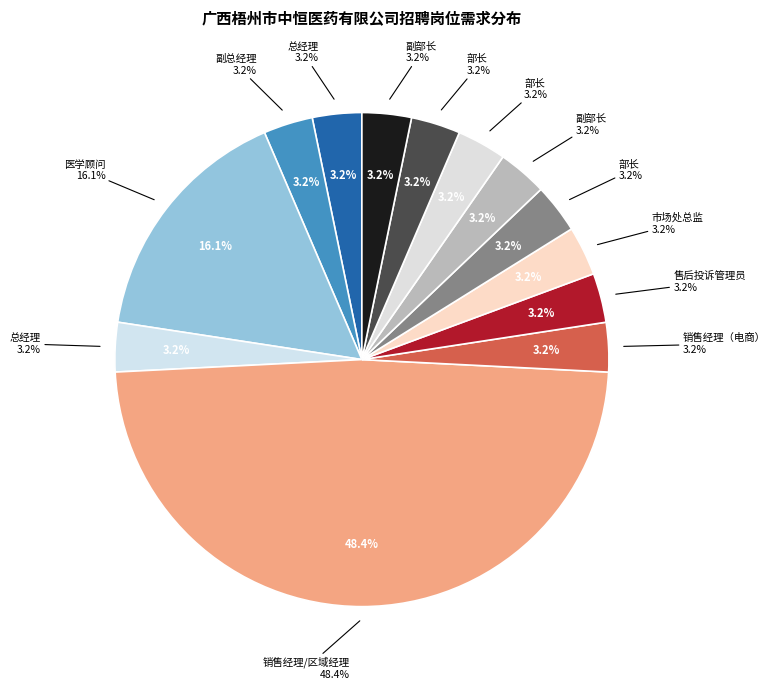

Is the sum of 零售部-销售经理/区域经理 and 临床与招商部-医学顾问 greater than half?

Yes